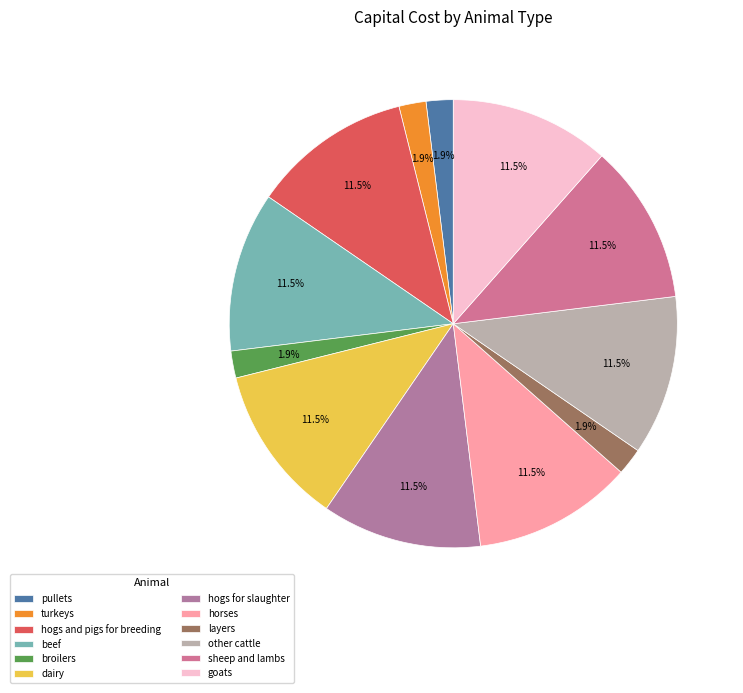

Which category has the smallest portion of the pie?

pullets